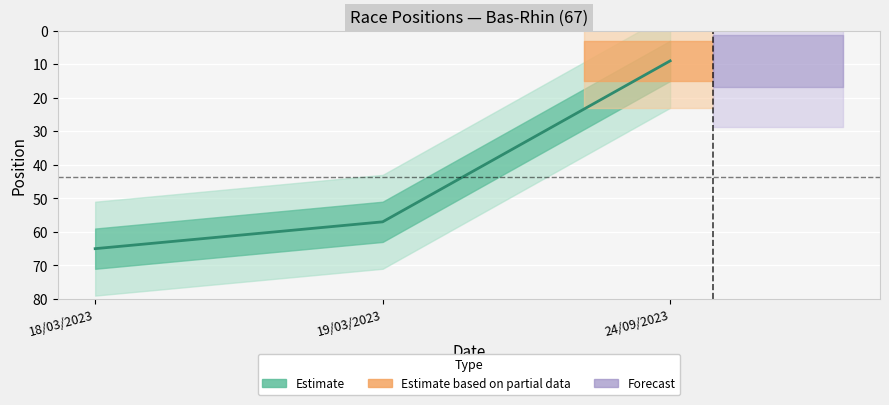

True or false: the data shows 57 at 19/03/2023.

True